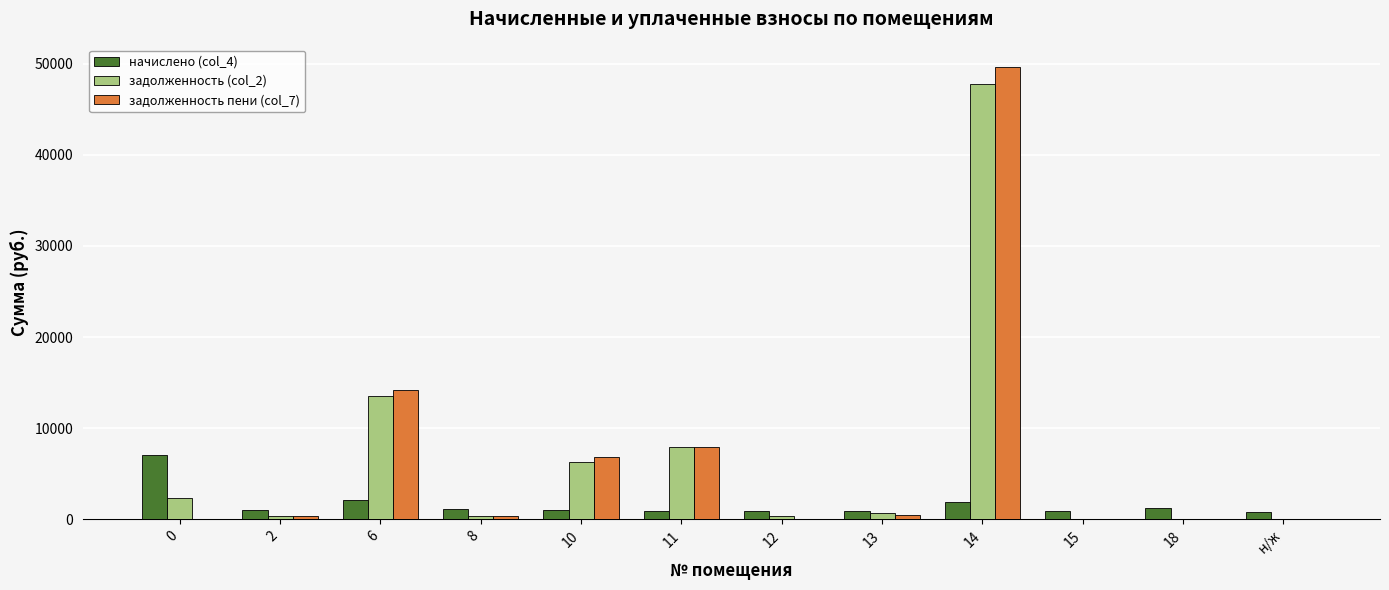

At which category is the sum across all series the highest?

14